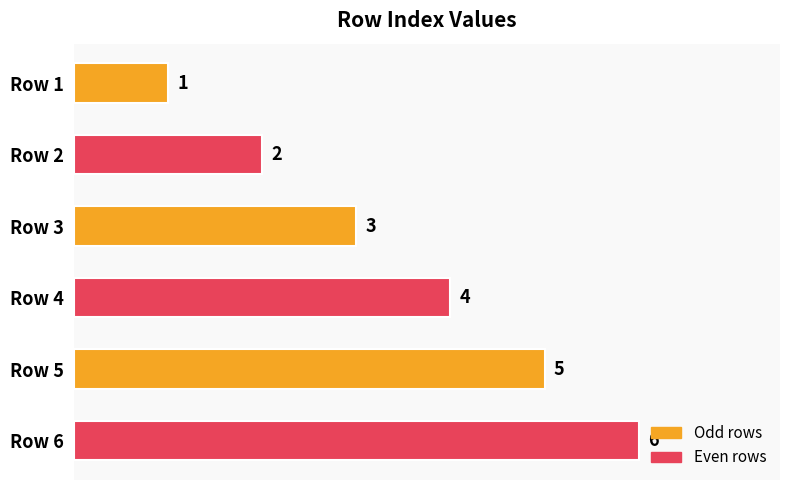

Does the chart contain stacked bars?

No